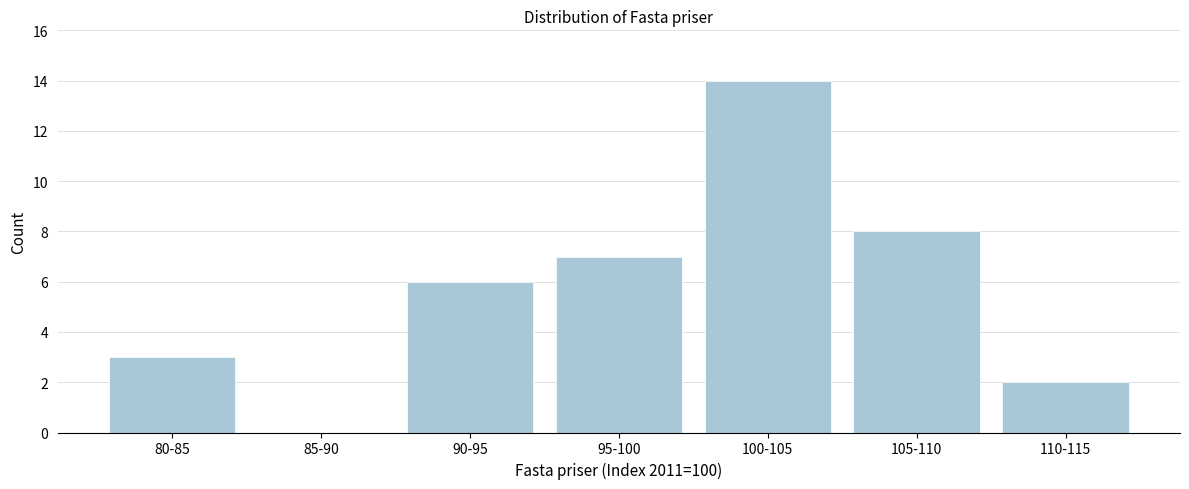

Reading left to right, what are all the values shown in this chart?

80-85=3	85-90=0	90-95=6	95-100=7	100-105=14	105-110=8	110-115=2